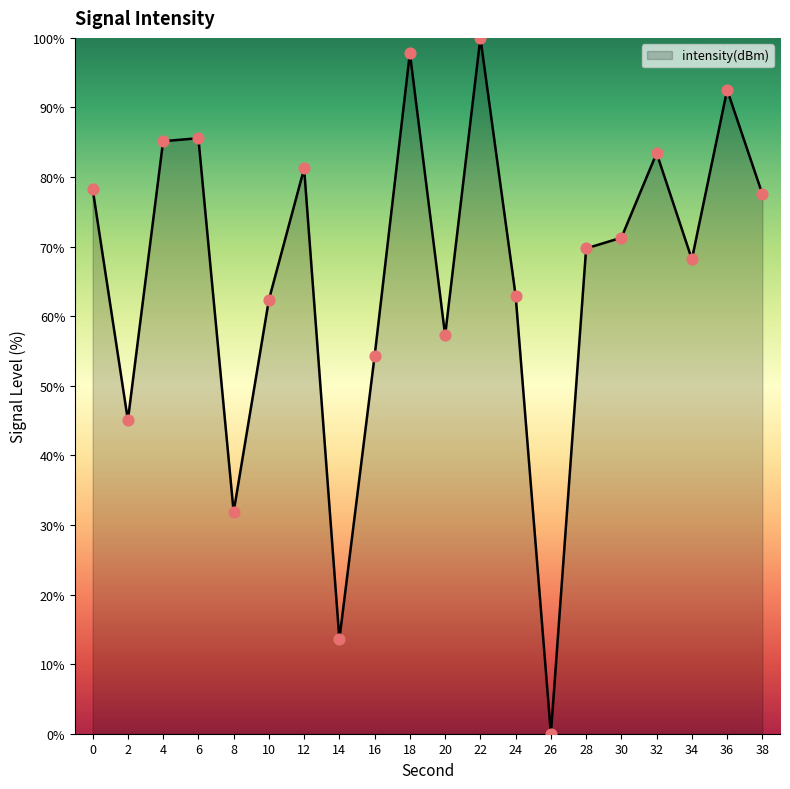

What is the ratio of the value at 28 to the value at 6?

0.8